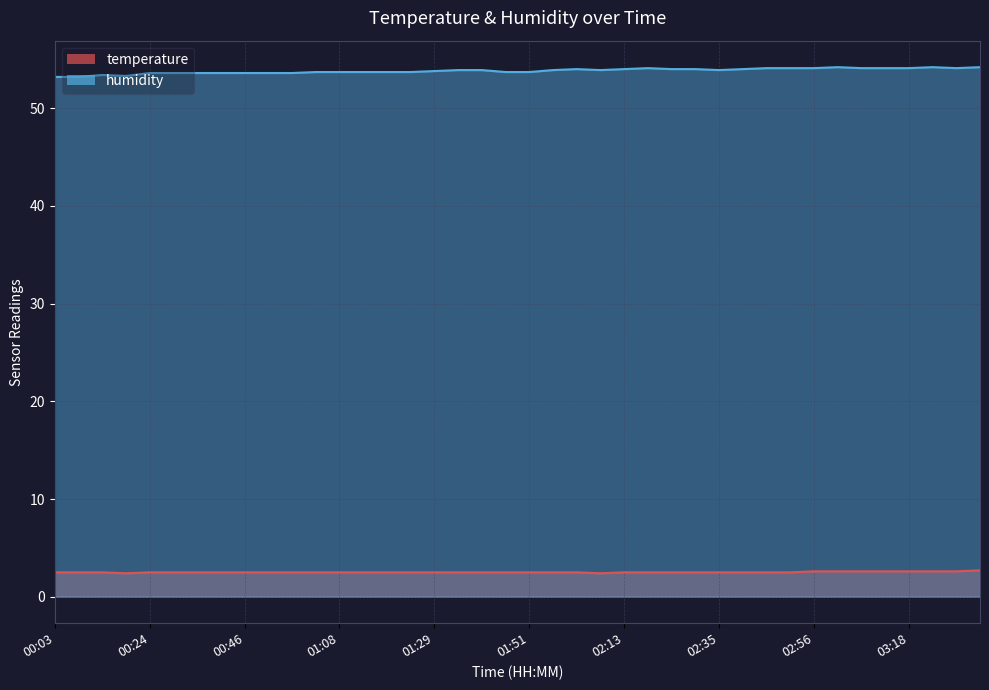

How many series are shown in this chart?

2